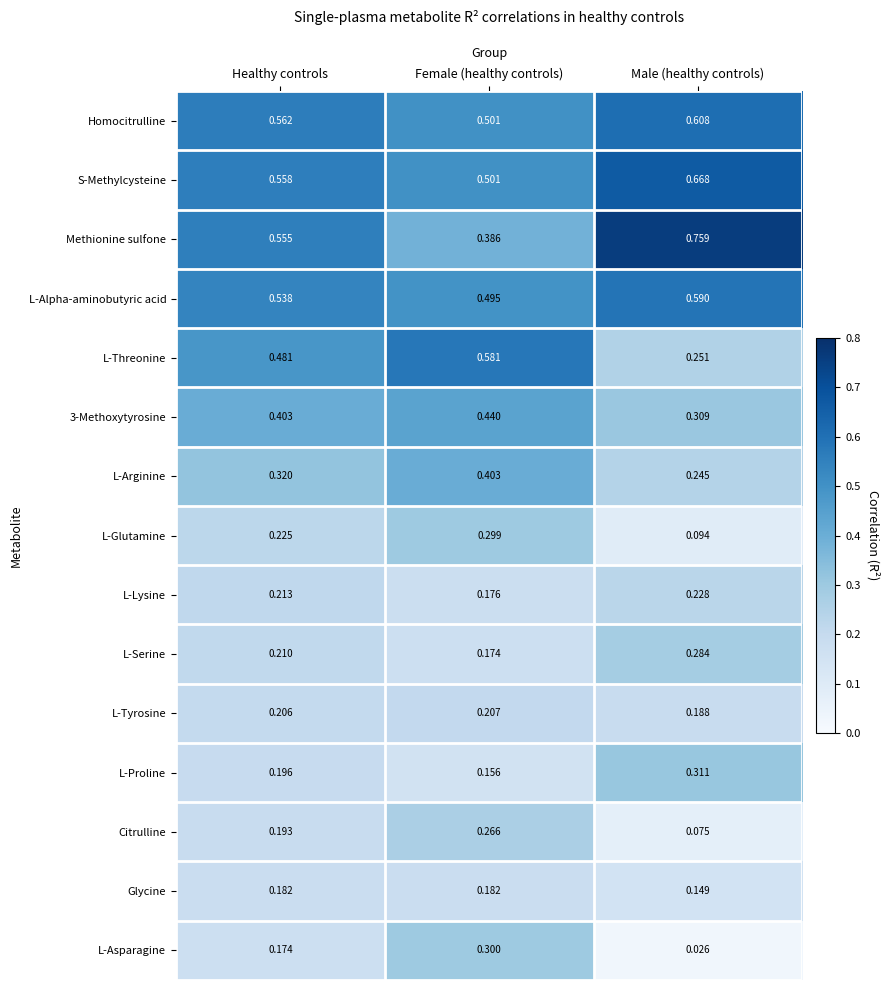

Between Healthy controls and Female (healthy controls), which series saw the biggest shift?

Methionine sulfone